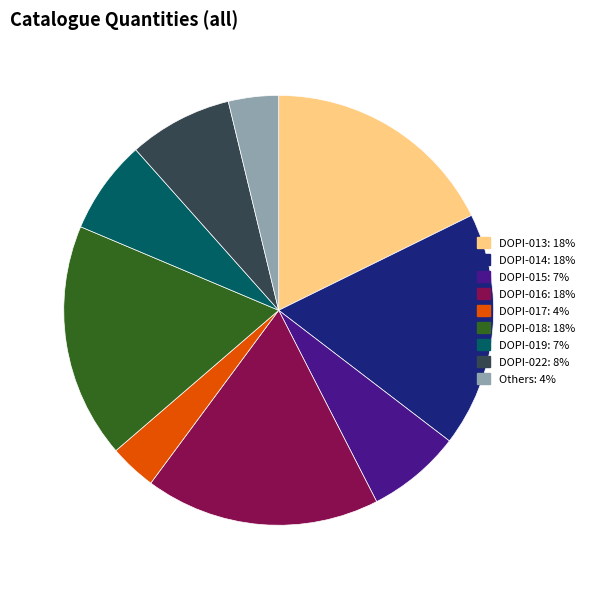

Is there any slice that represents more than half of the pie?

No